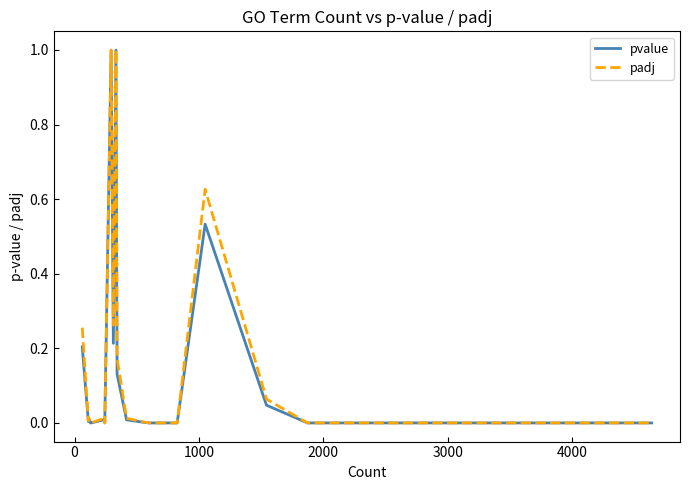

Which series has the largest range (max minus min)?

padj